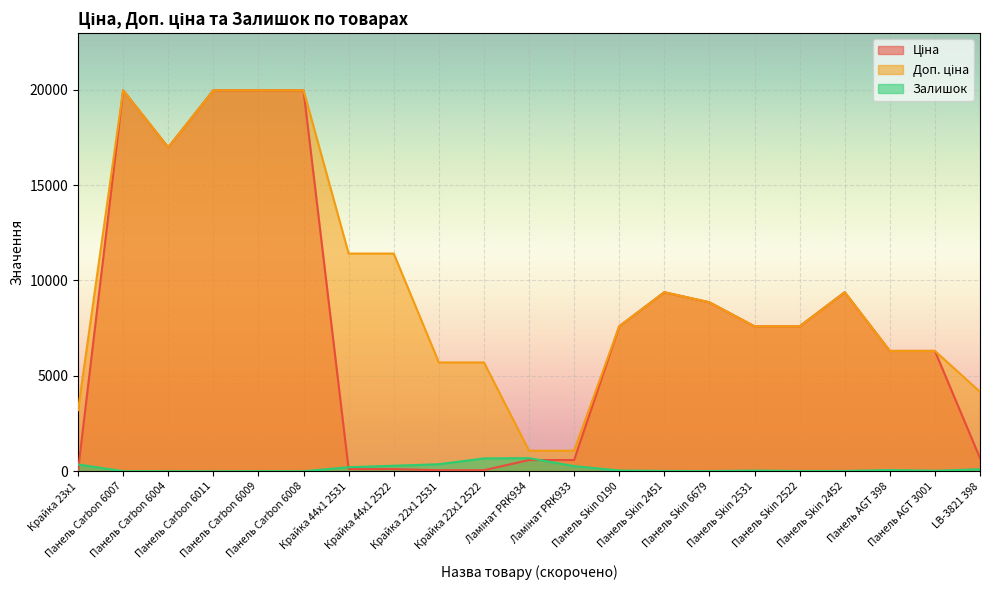

At which label does Залишок first exceed 38?

Крайка 23x1